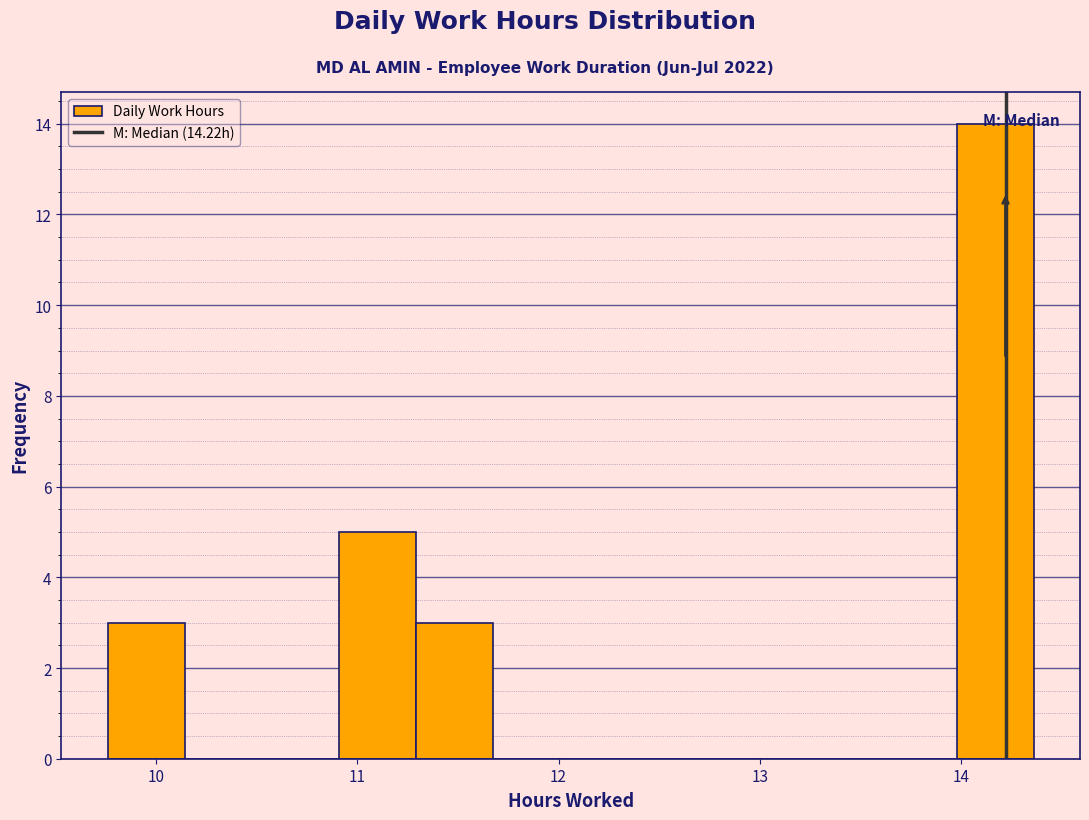

Around what value on the x-axis is the tallest bar? Give the approximate position of its centre, as read against the axis.

14.2